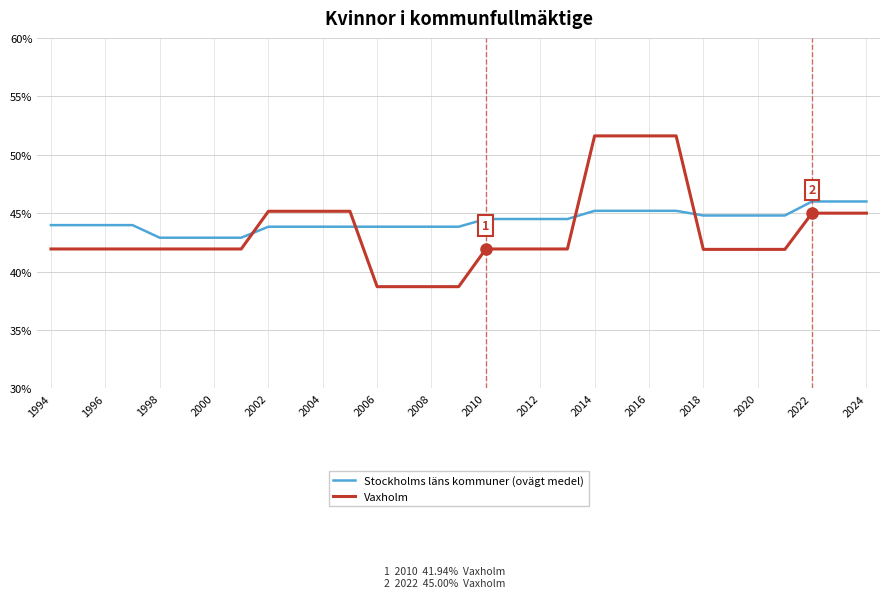

How many lines are shown in the chart?

2